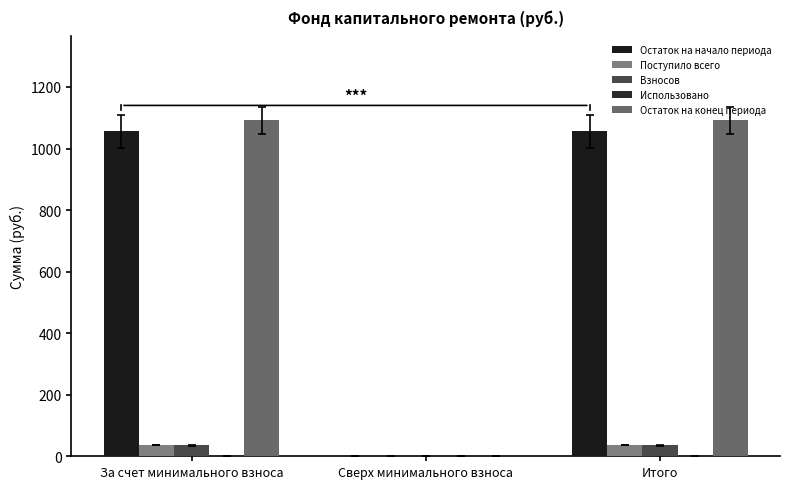

Are the bars grouped side by side (vs. stacked)?

Yes